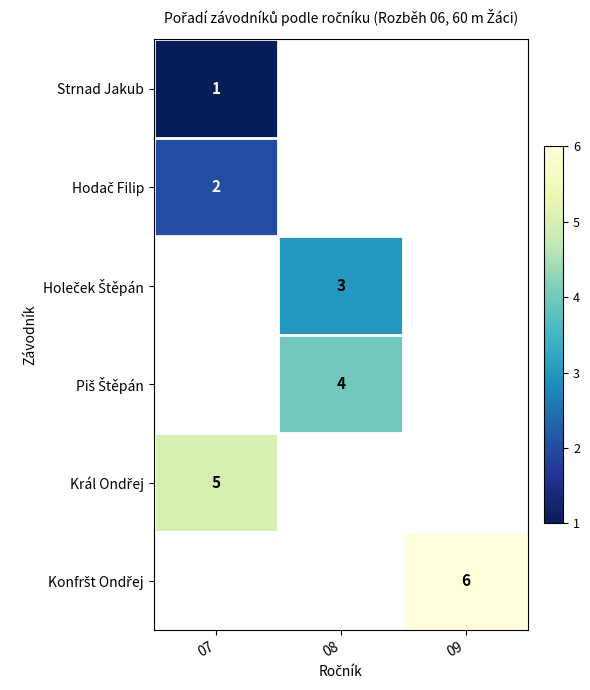

Which series has the largest range (max minus min)?

Strnad Jakub